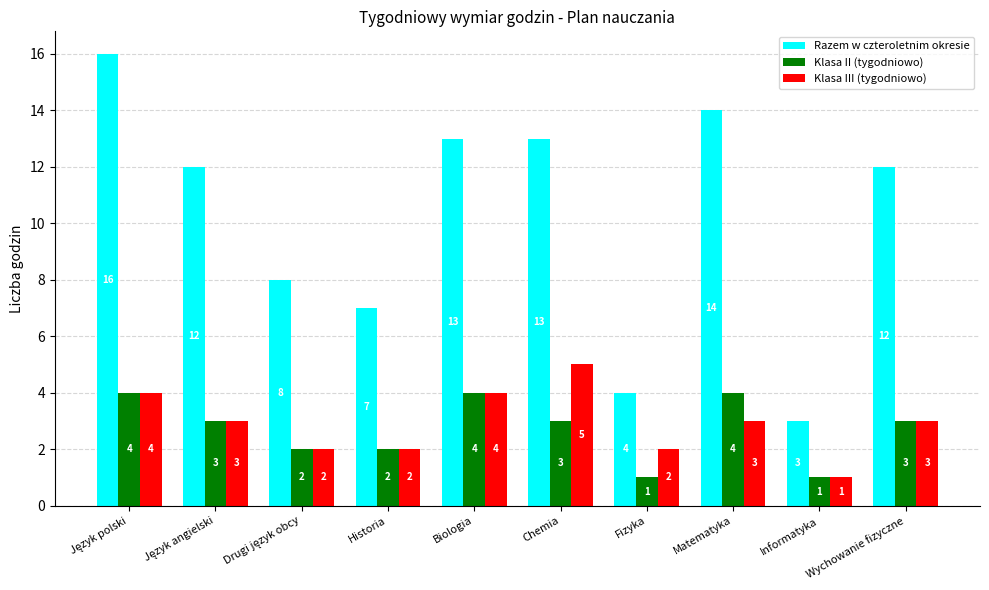

What is the label of the 2nd bar from the right?

Informatyka